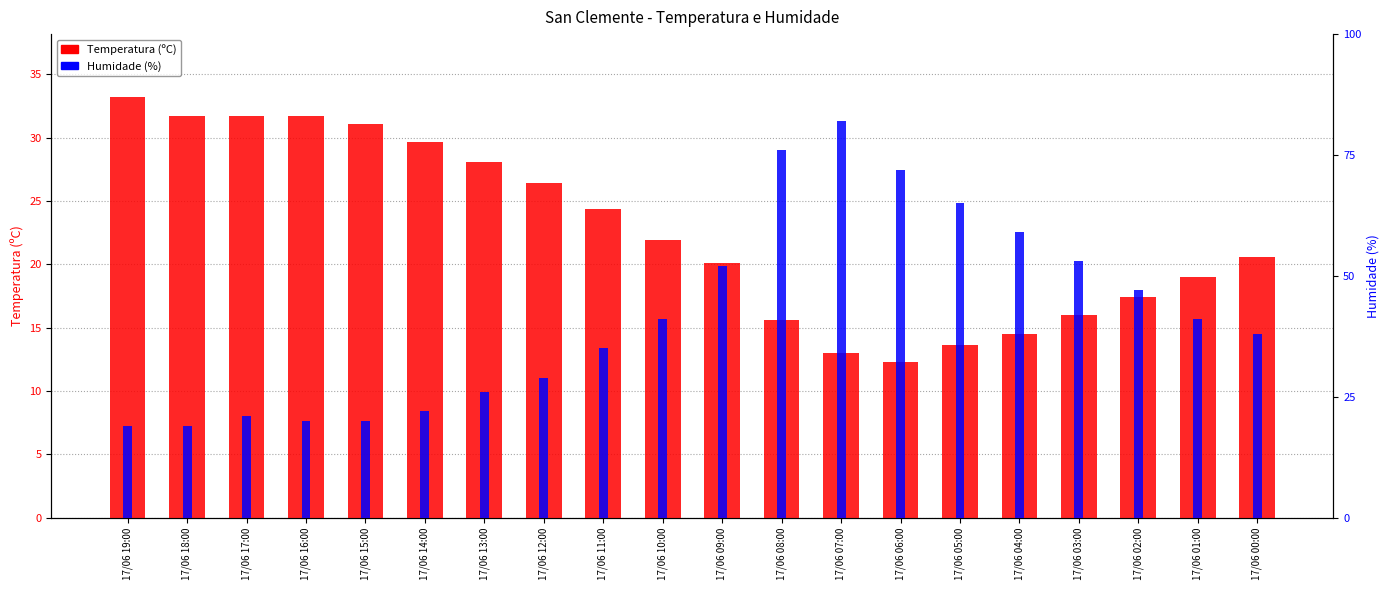

Count the number of categories in the chart.

20